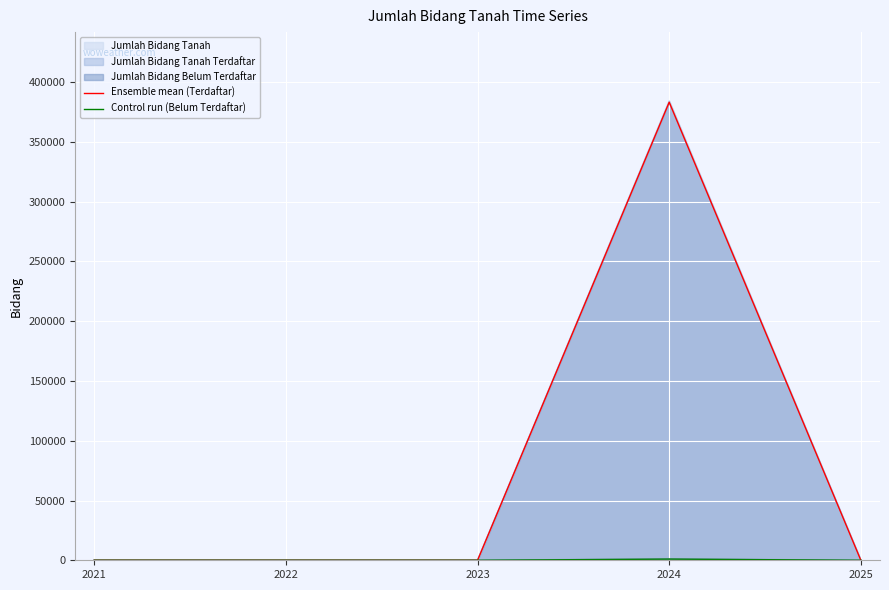

True or false: Control run (Belum Terdaftar) and Ensemble mean (Terdaftar) cross at least once.

False